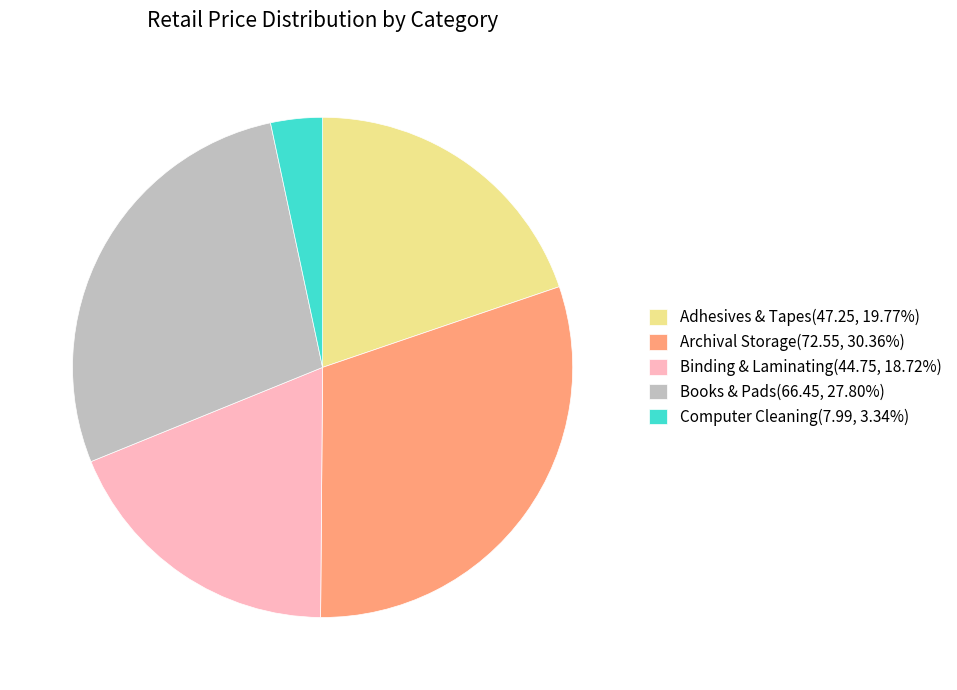

Is there a majority slice in this chart?

No